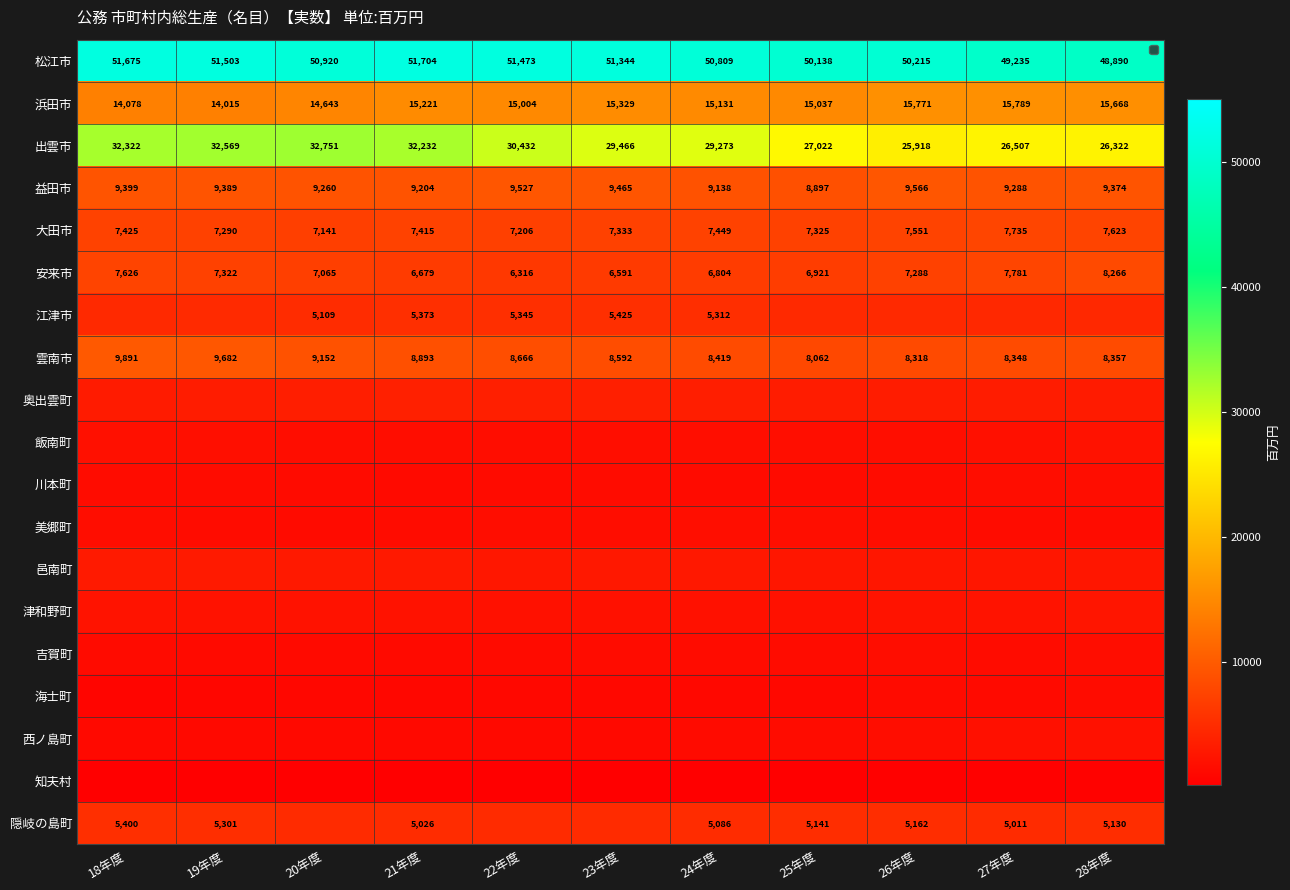

Is it true that 松江市 equals 51473 at 22年度?

True